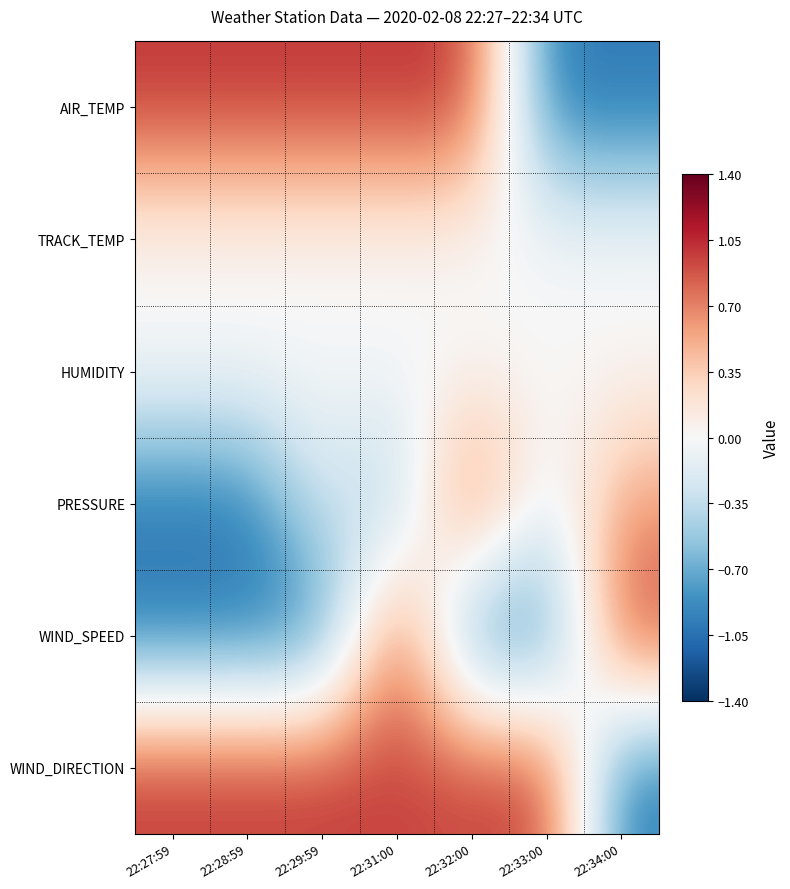

Rank the series at 22:29:59 from highest to lowest value.

AIR_TEMP, WIND_DIRECTION, TRACK_TEMP, HUMIDITY, PRESSURE, WIND_SPEED